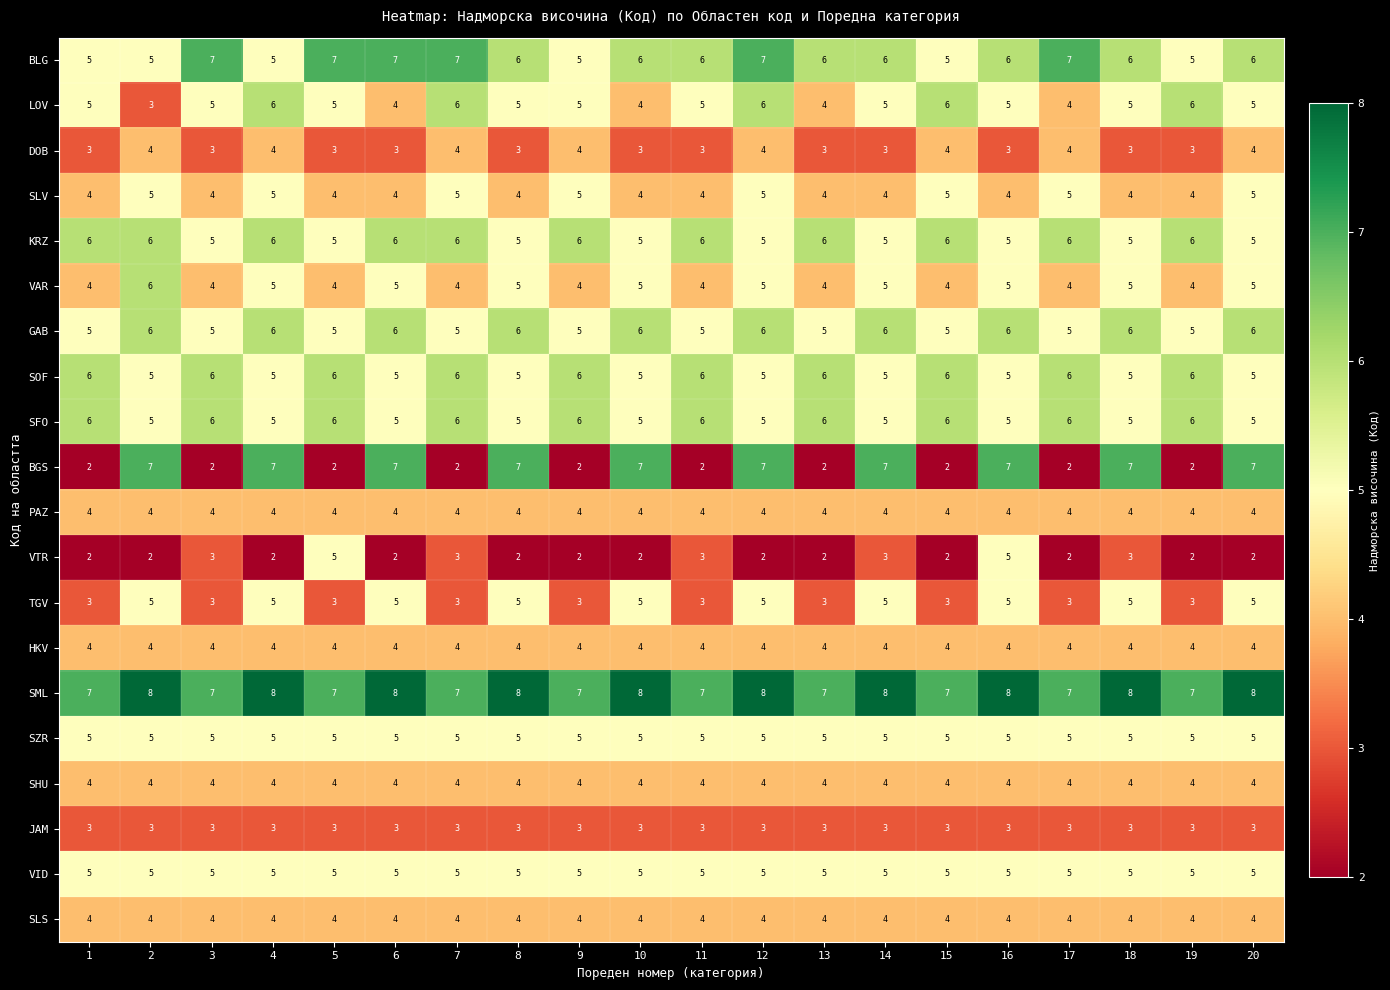

What value does the KRZ series have at 18?

5